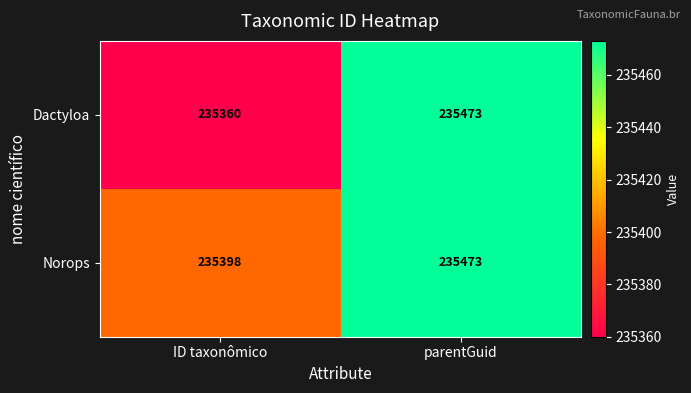

Reading right to left, transcribe all the data shown in this chart.

Dactyloa: parentGuid=235473	ID taxonômico=235360
Norops: parentGuid=235473	ID taxonômico=235398